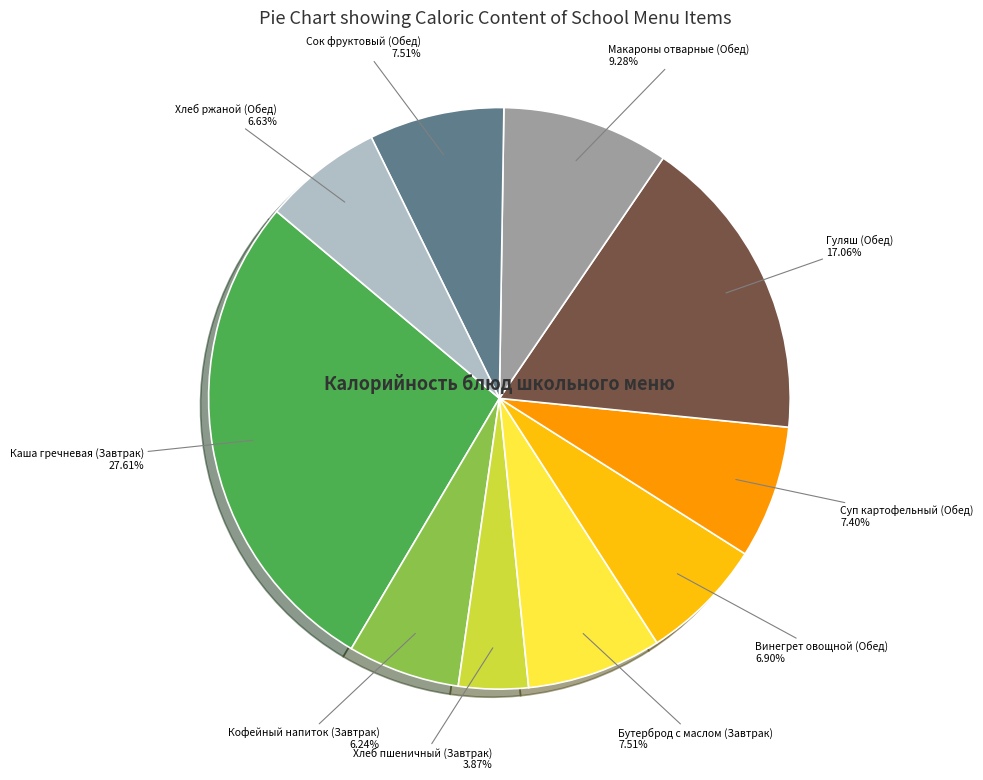

Is there a majority slice in this chart?

No